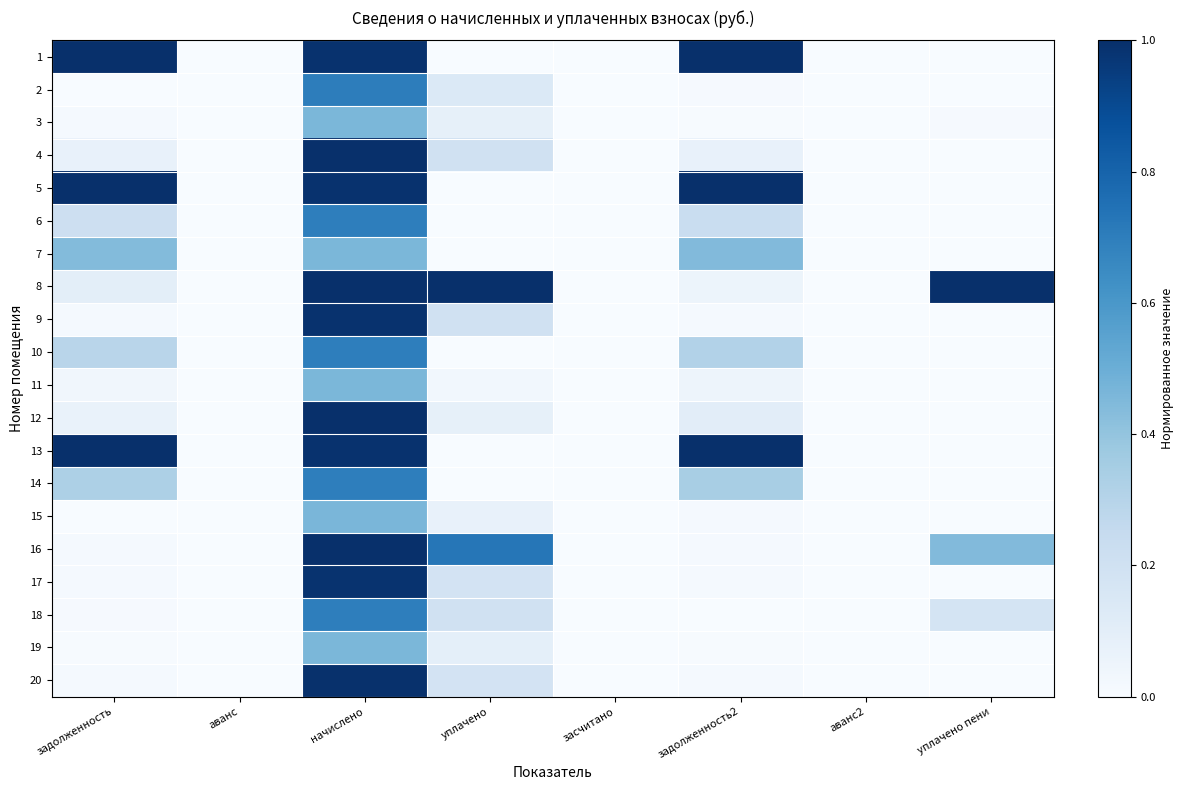

What is the greatest value displayed?

1.0